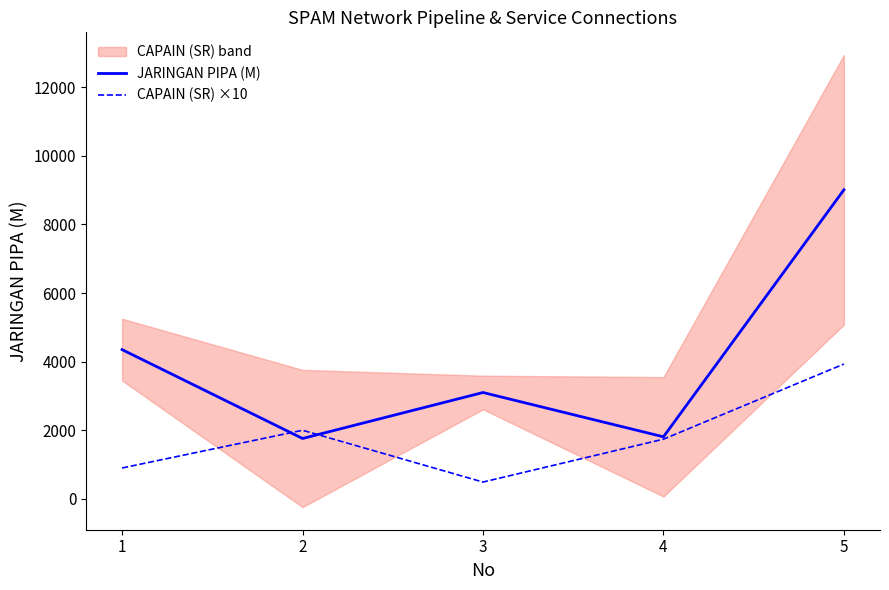

Where does the JARINGAN PIPA (M) series first go above 3100?

1